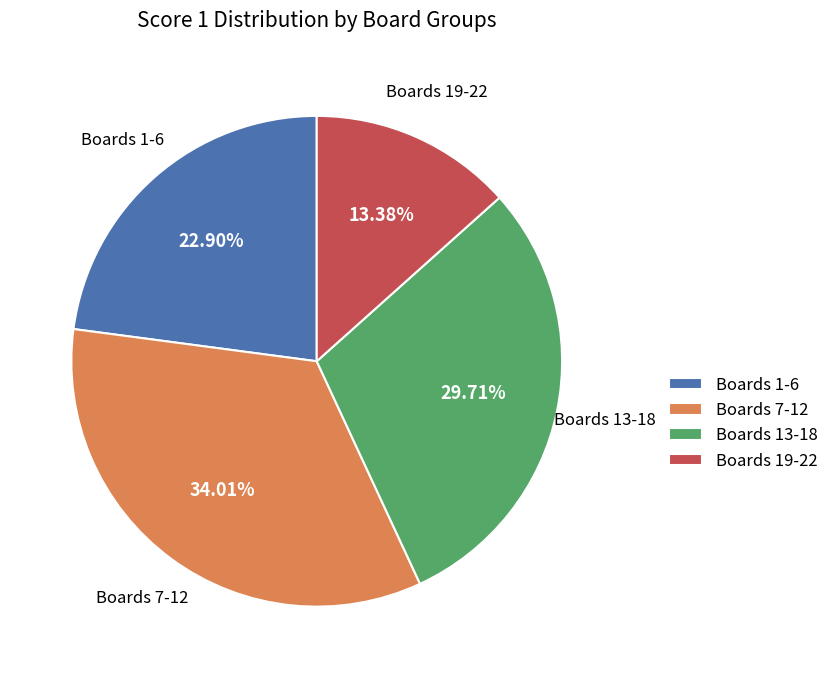

Is the sum of Boards 13-18 and Boards 1-6 greater than half?

Yes